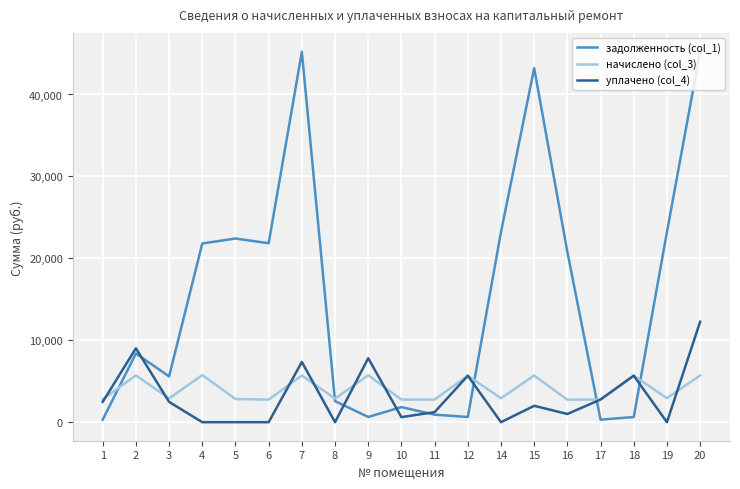

Where do начислено (col_3) and задолженность (col_1) first cross each other?

1 and 2